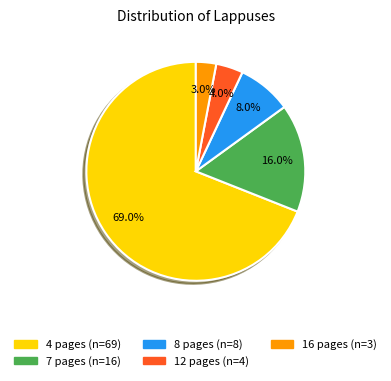

How many segments does this pie chart have?

5